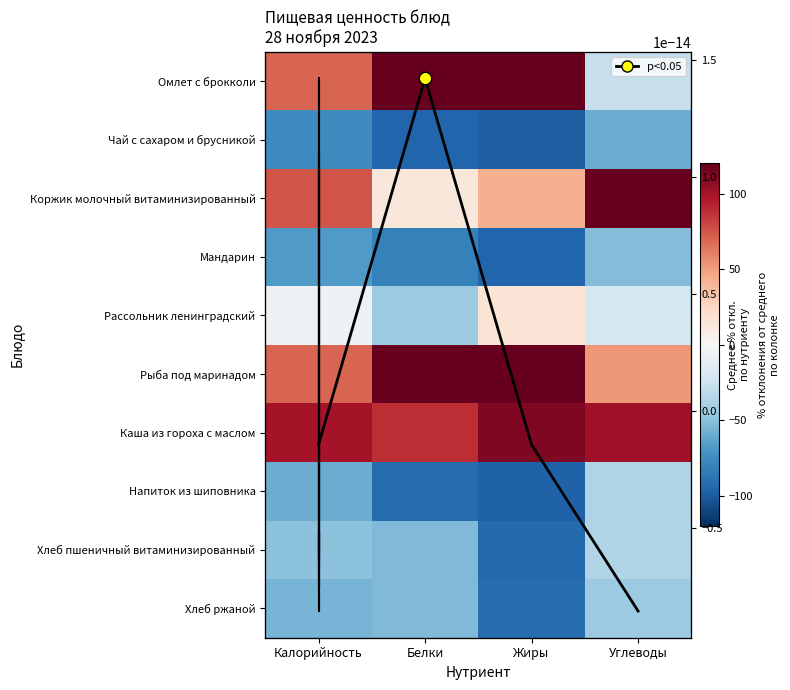

How many values in the Хлеб пшеничный витаминизированный series exceed -49?

1